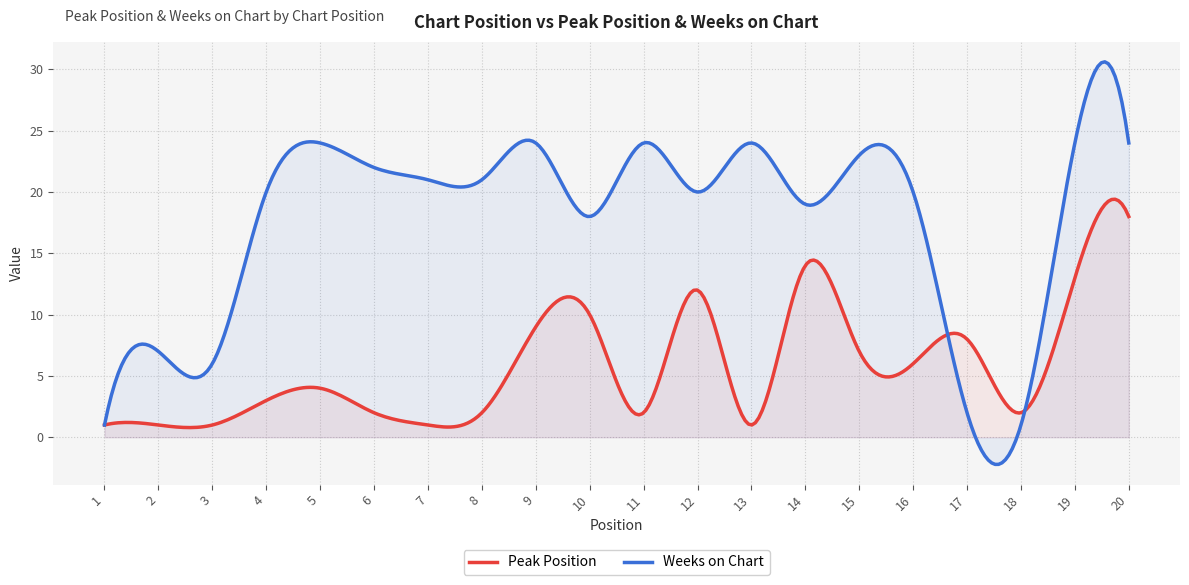

At how many categories does at least one series exceed 3?

291